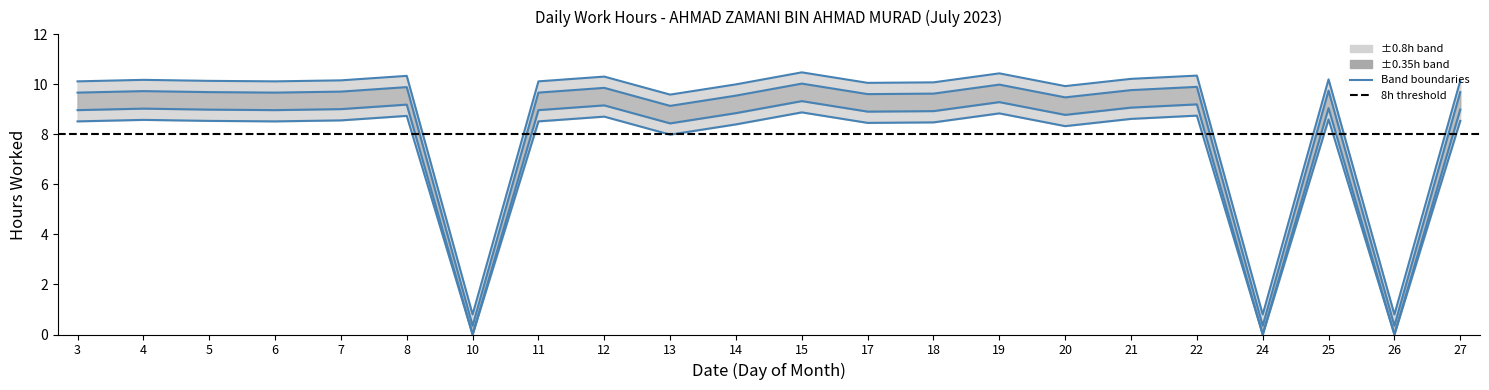

At which category does the data reach its first local valley?

6